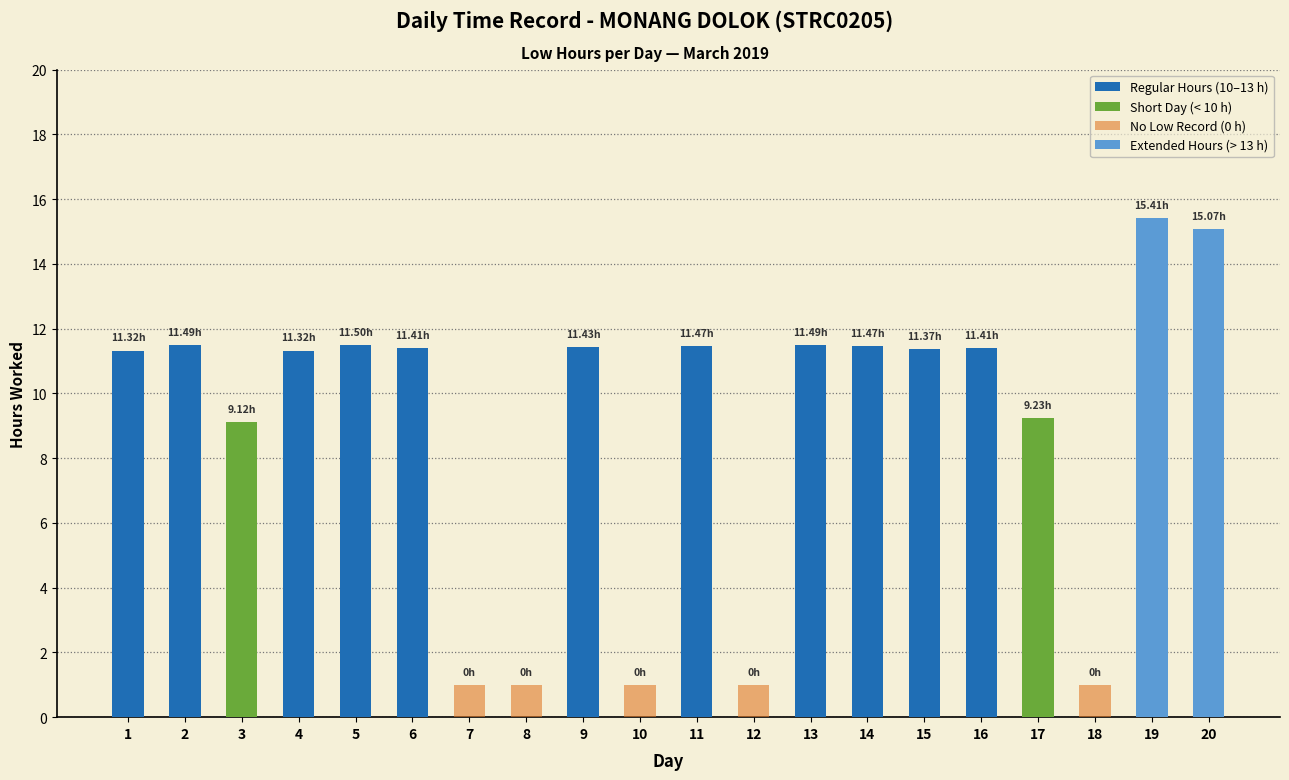

Is it true that Short Day (< 10 h) equals 0.0 at 4?

True